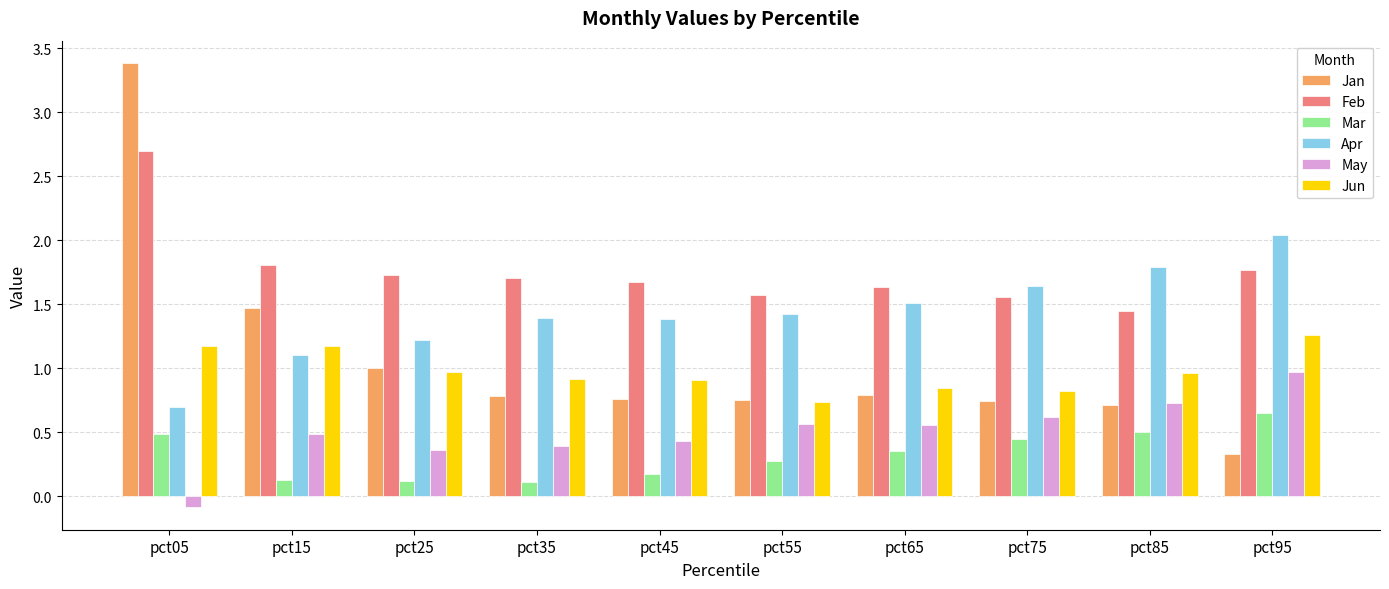

How many series are shown in this chart?

6